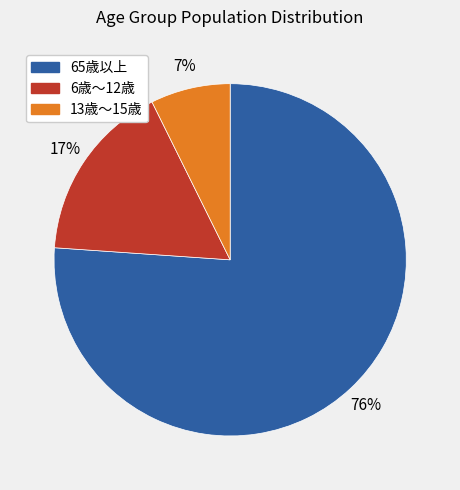

Is there a majority slice in this chart?

Yes